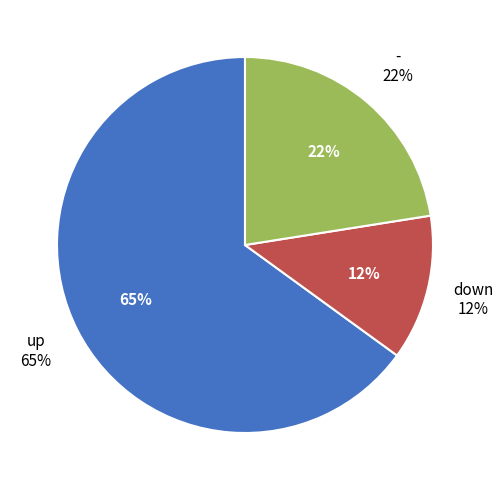

Which slice is the smallest?

down